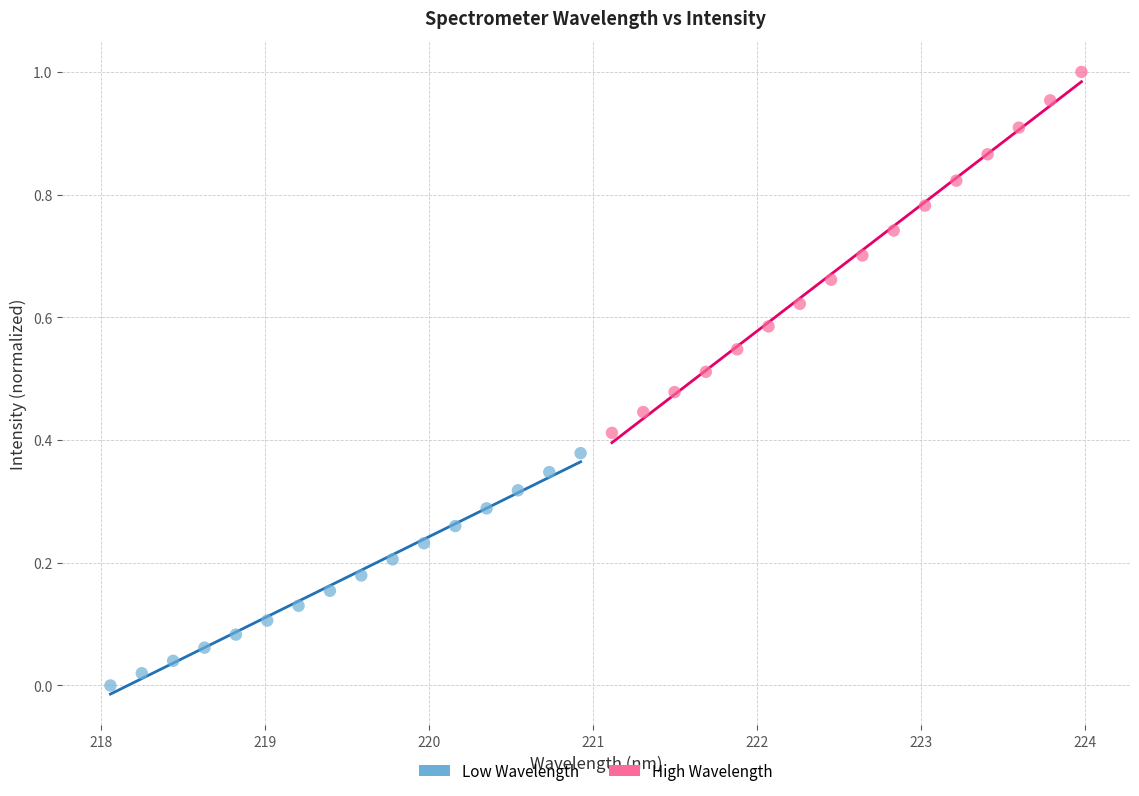

Which series has the widest spread of Y values?

High Wavelength